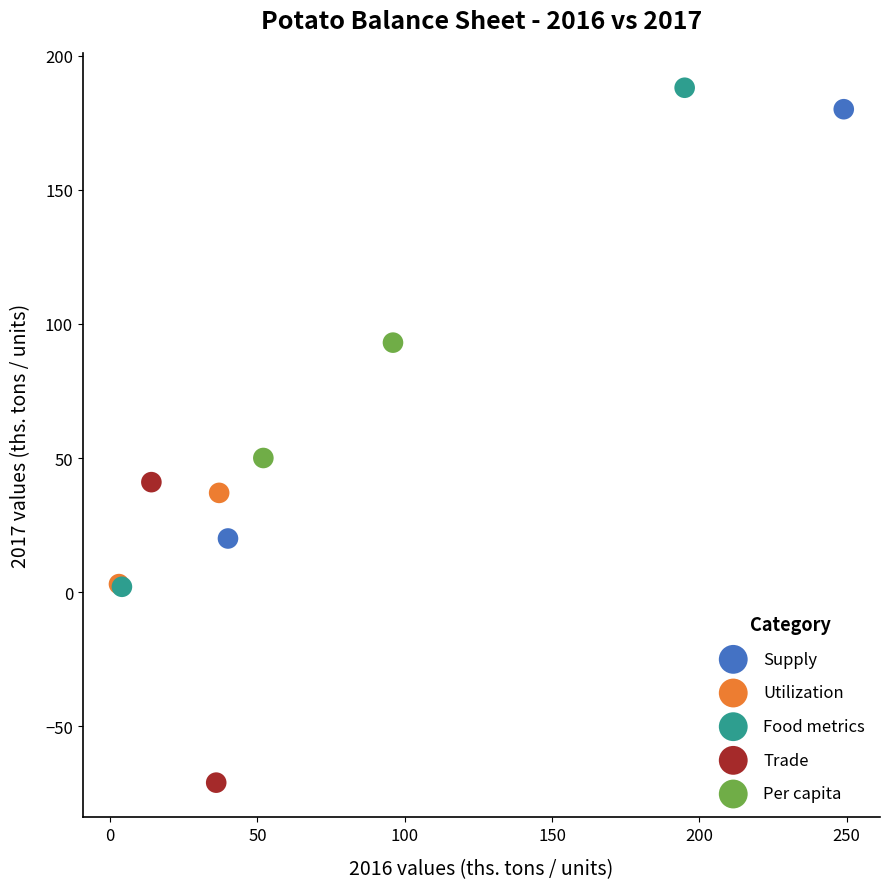

What are all the series names shown in the legend?

Supply, Utilization, Food metrics, Trade, Per capita